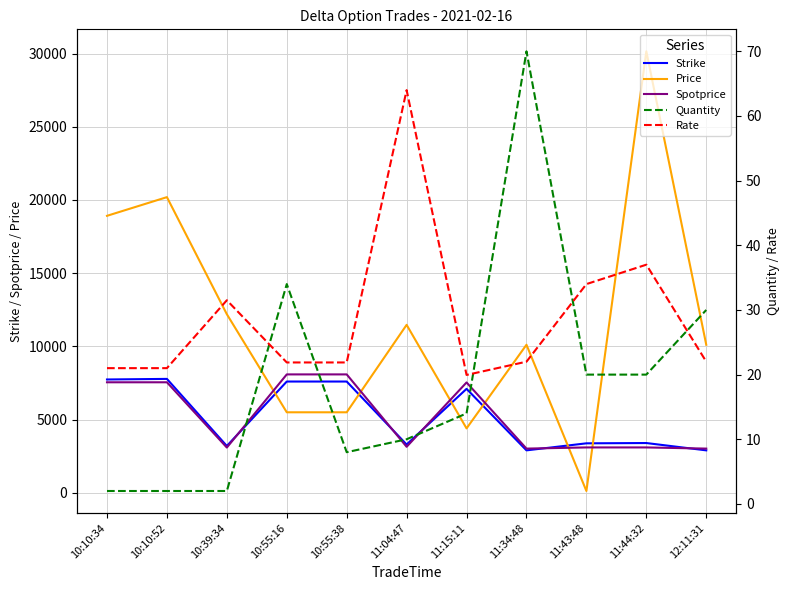

How many lines are shown in the chart?

5